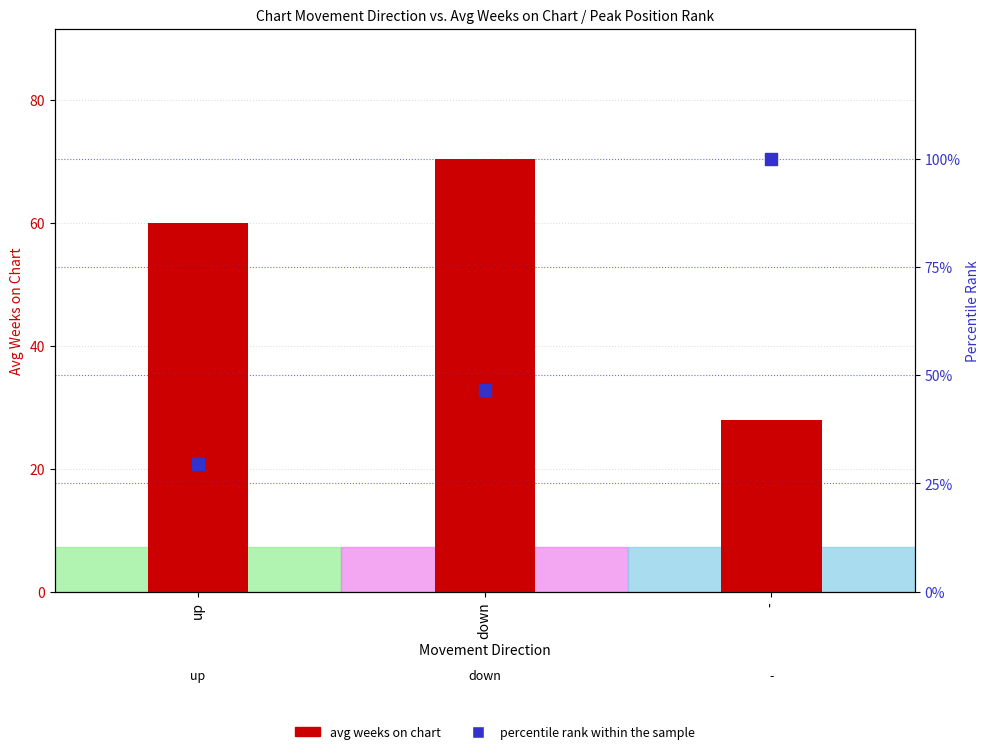

Which series contains the lowest Y value?

avg weeks on chart